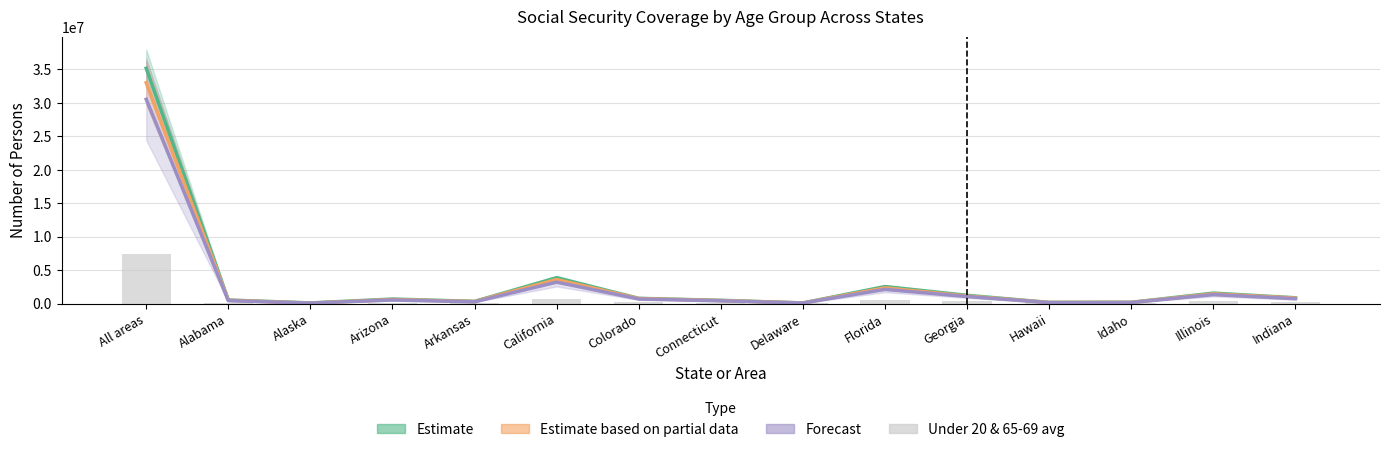

How many groups of bars are there?

15